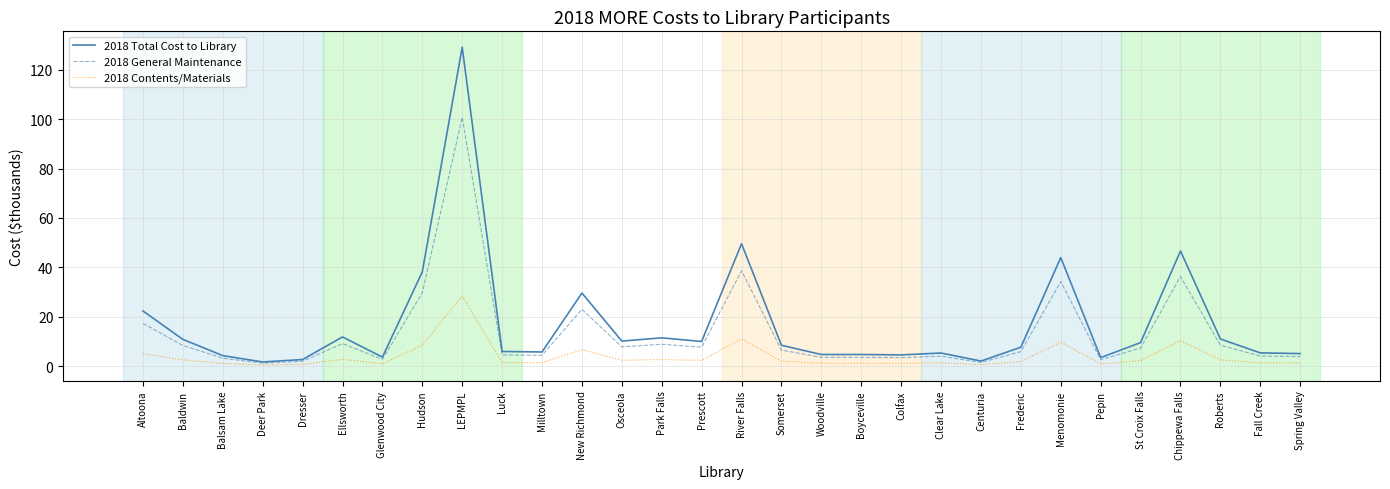

List the series in order of their overall mean, highest first.

2018 Total Cost to Library, 2018 General Maintenance, 2018 Contents/Materials